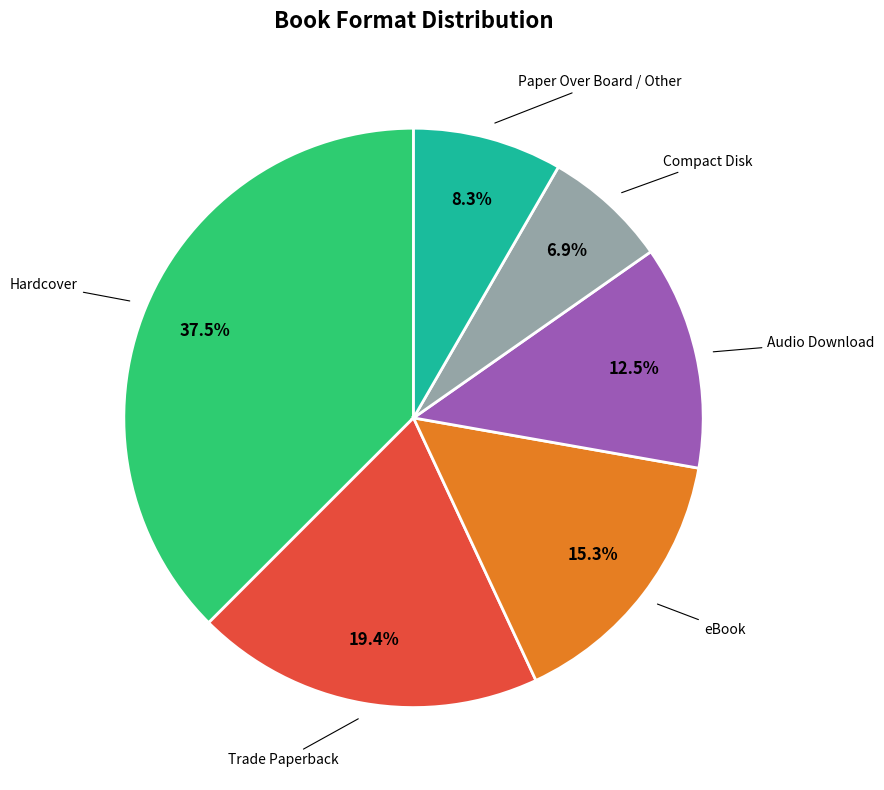

Does any single category account for the majority?

No